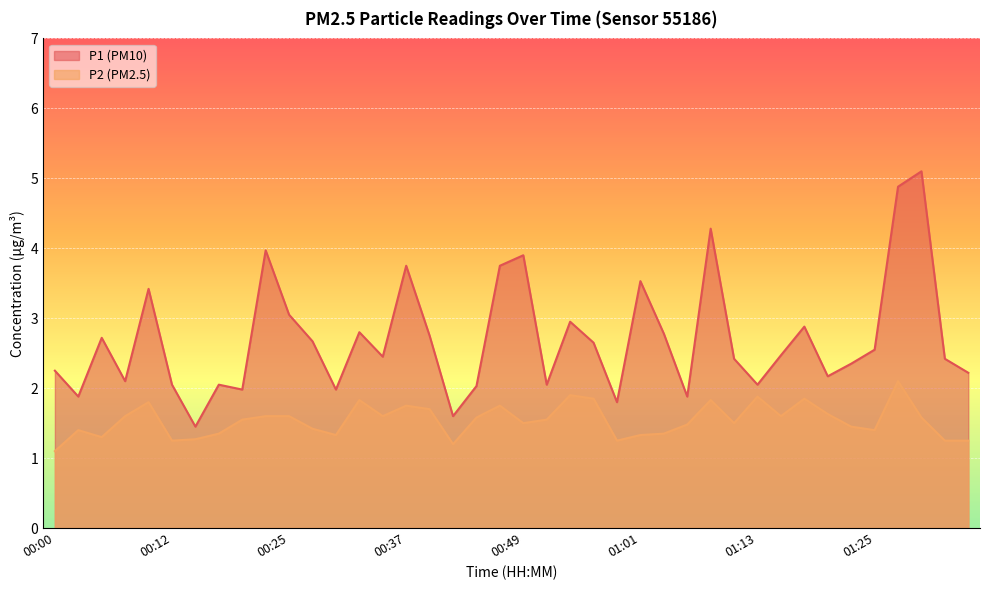

Which series has the largest total across all categories?

P1 (PM10)